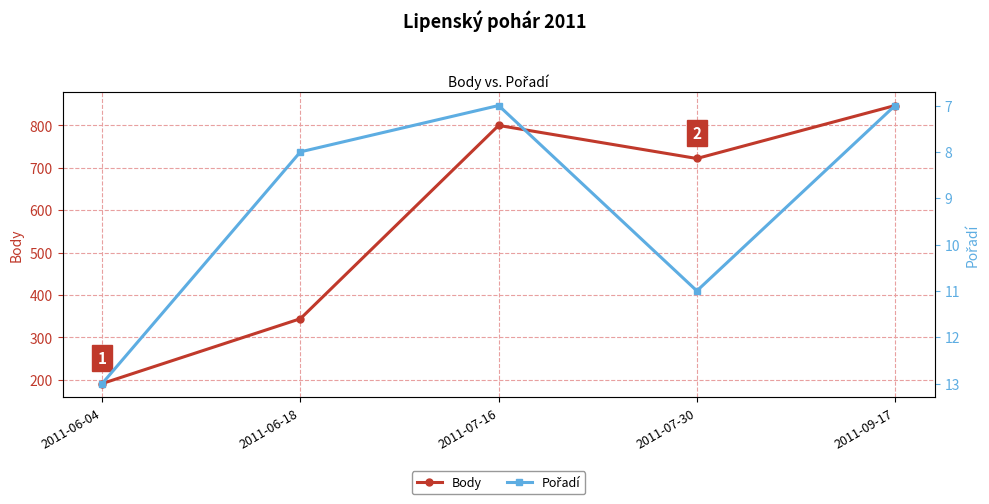

What is the difference between the maximum and second lowest values in the Body series?

503